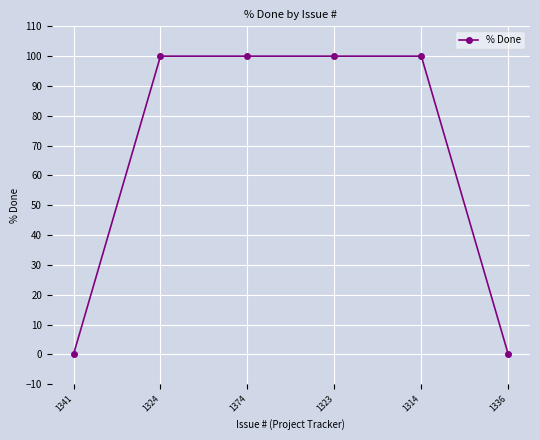

Which has a higher value, 1374 or 1341?

1374